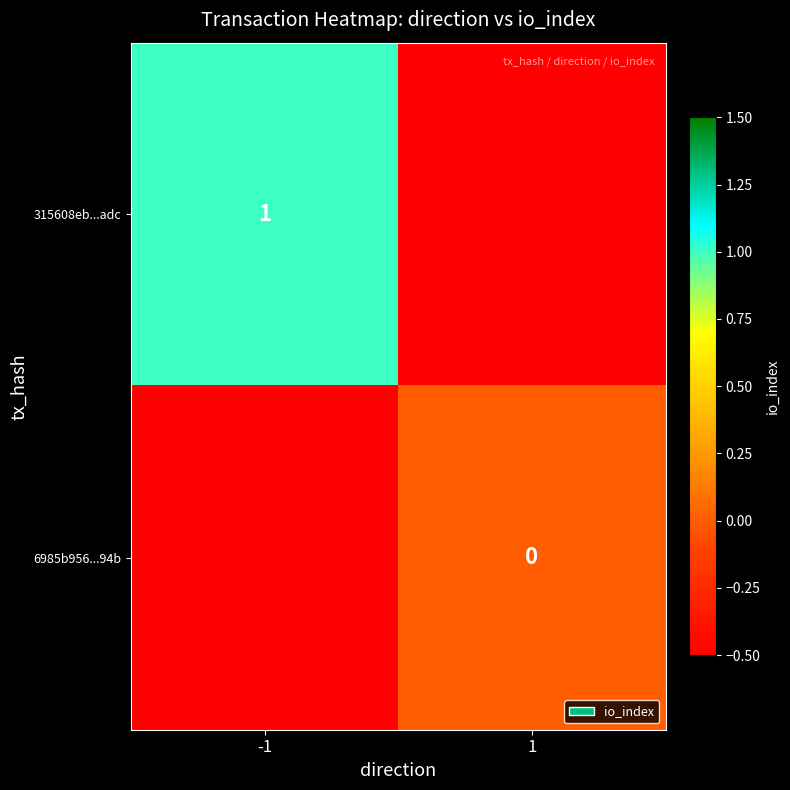

At how many categories does at least one series exceed 0?

1